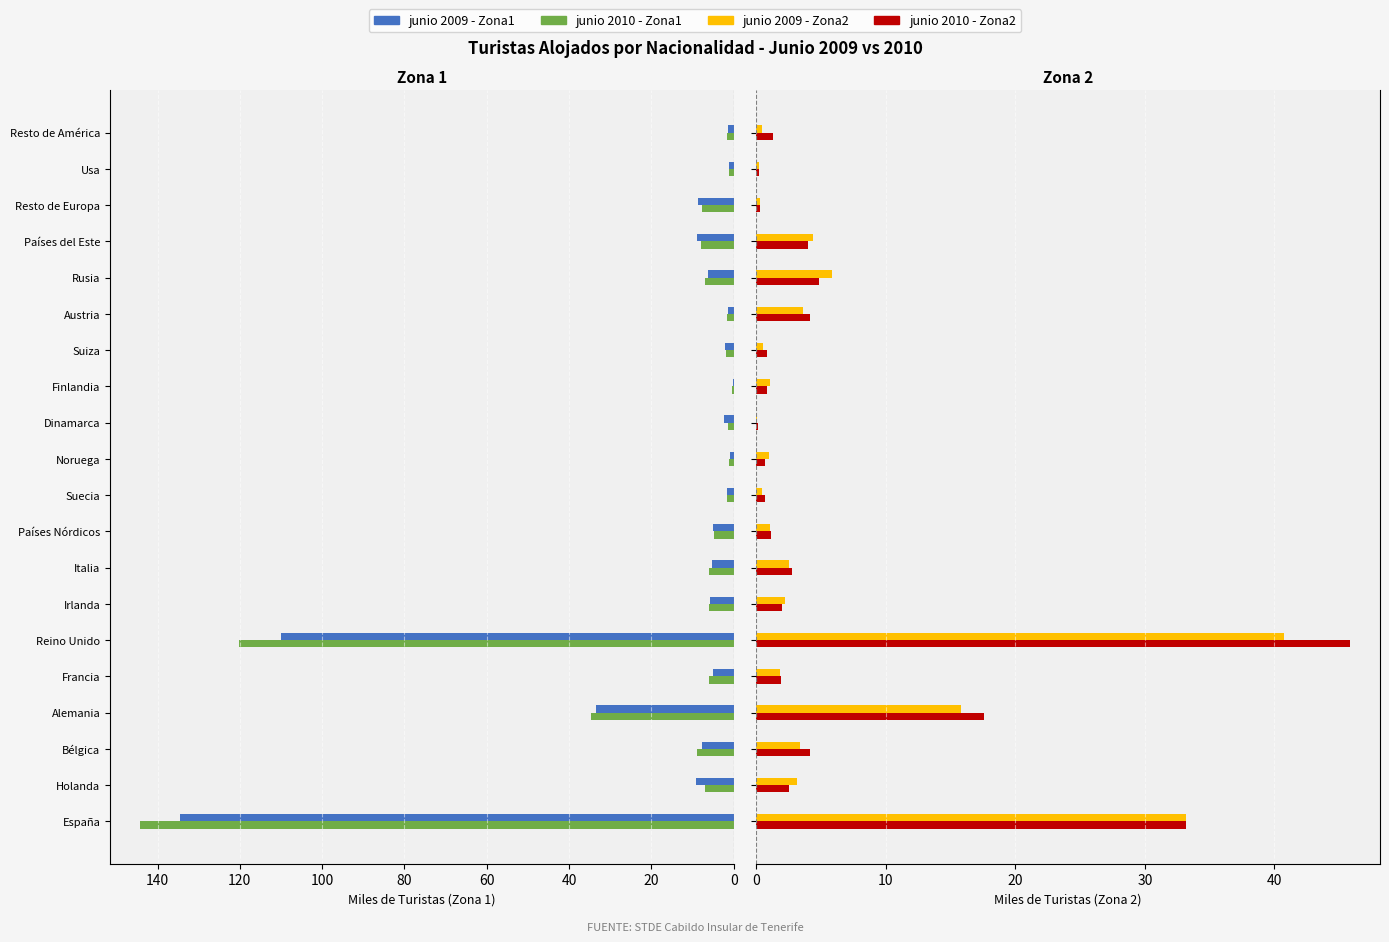

Between Holanda and Resto de Europa, which series saw the biggest shift?

junio 2009 - Zona2